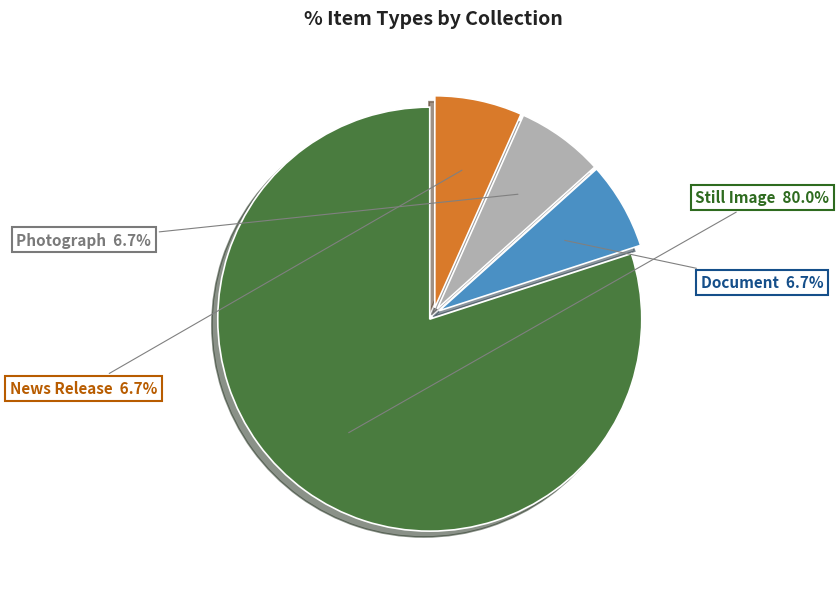

How many segments does this pie chart have?

4